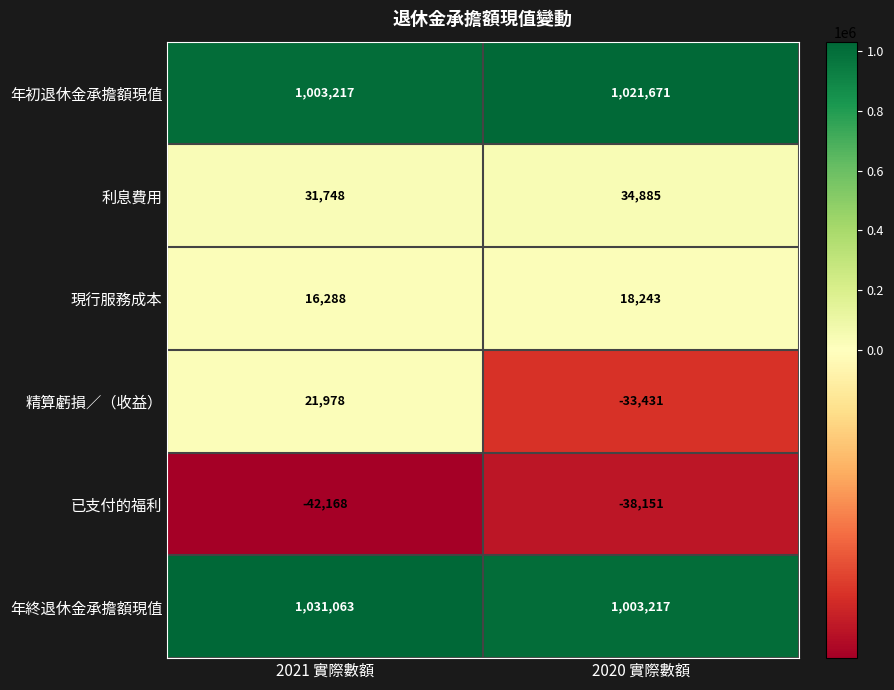

How many categories are shown in the chart?

2